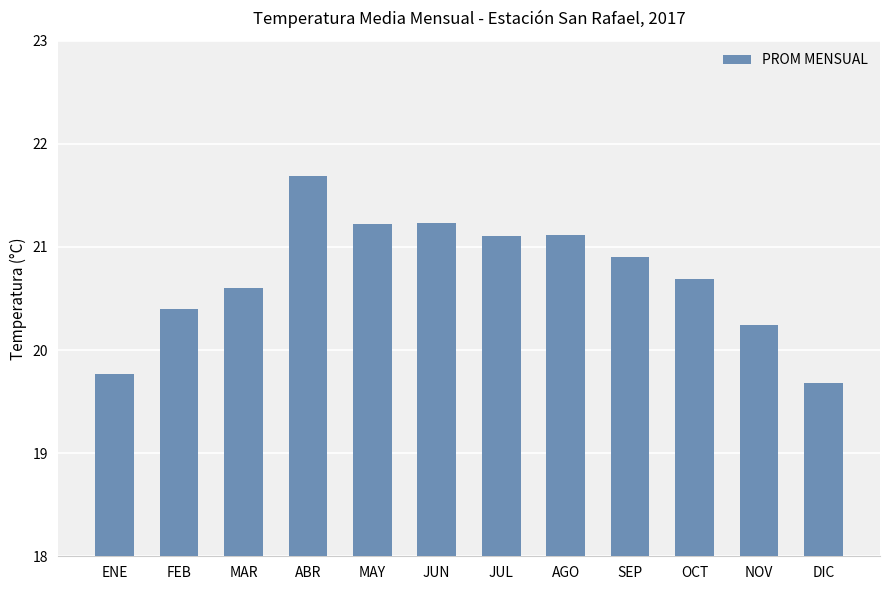

Is it true that the value at DIC is 19.7?

True